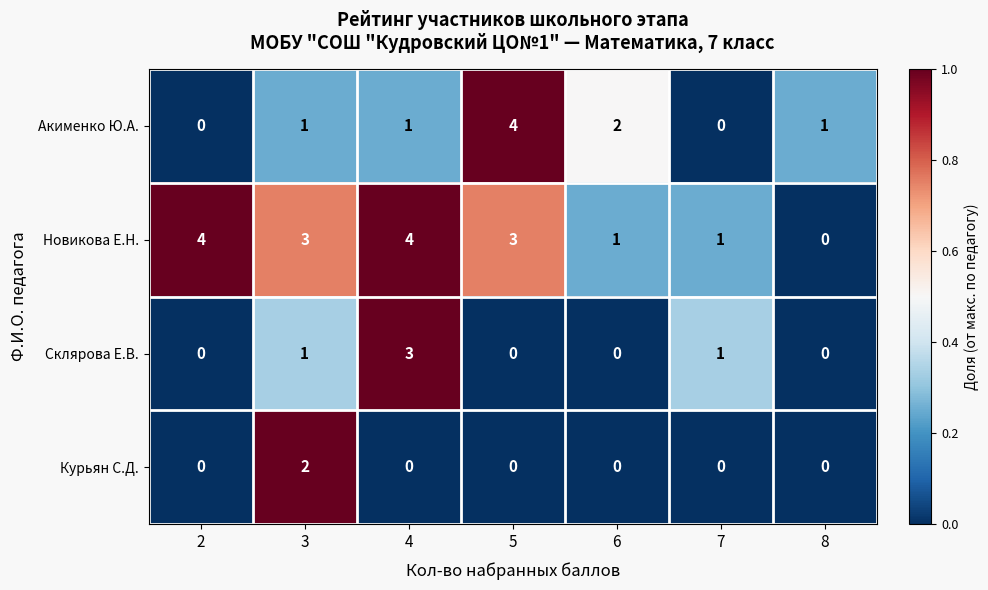

Is it true that Склярова Е.В. equals 0 at 6?

True